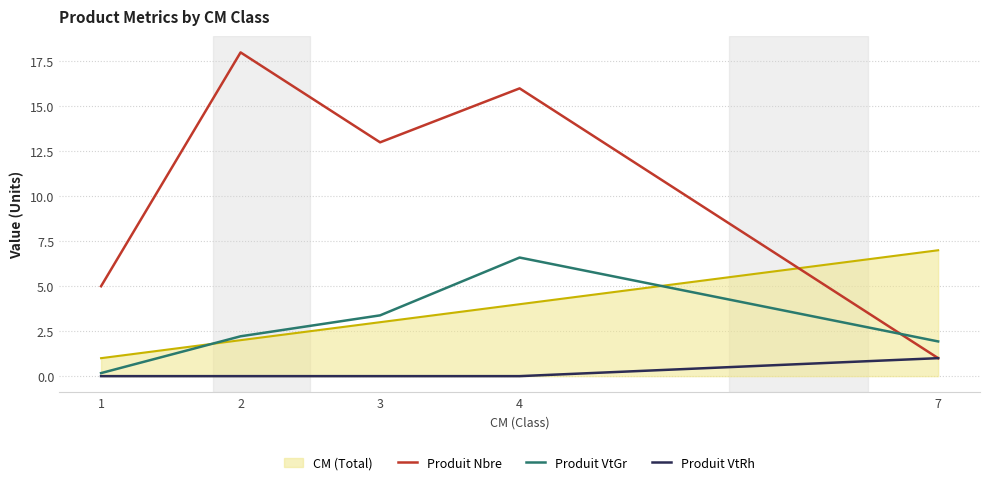

At which category is the sum across all series the highest?

4